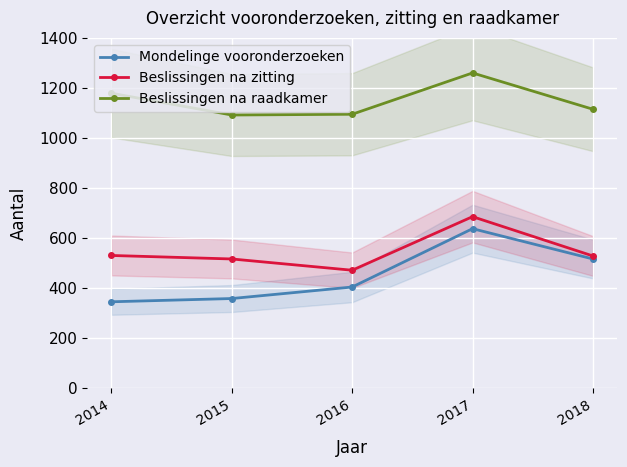

In Mondelinge vooronderzoeken, how many points are higher than both neighbors (excluding endpoints)?

1